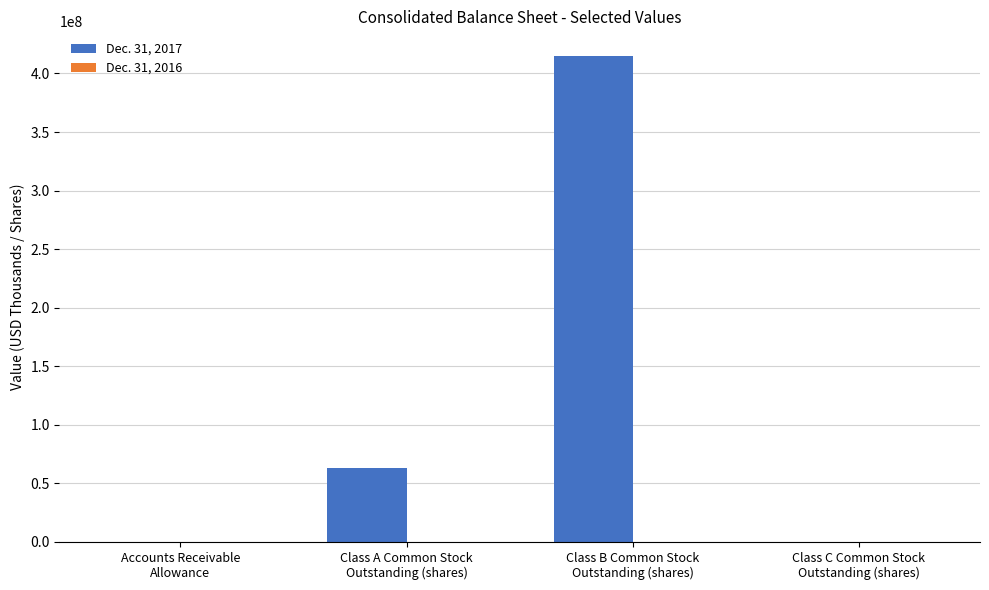

What is the maximum value shown in the chart?

415186000